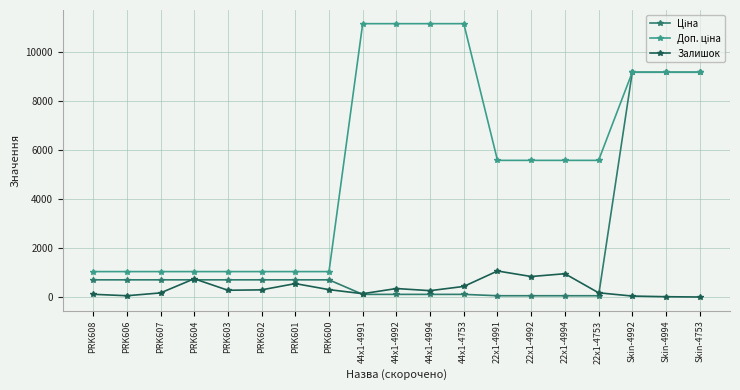

Does the chart have visible grid lines?

Yes